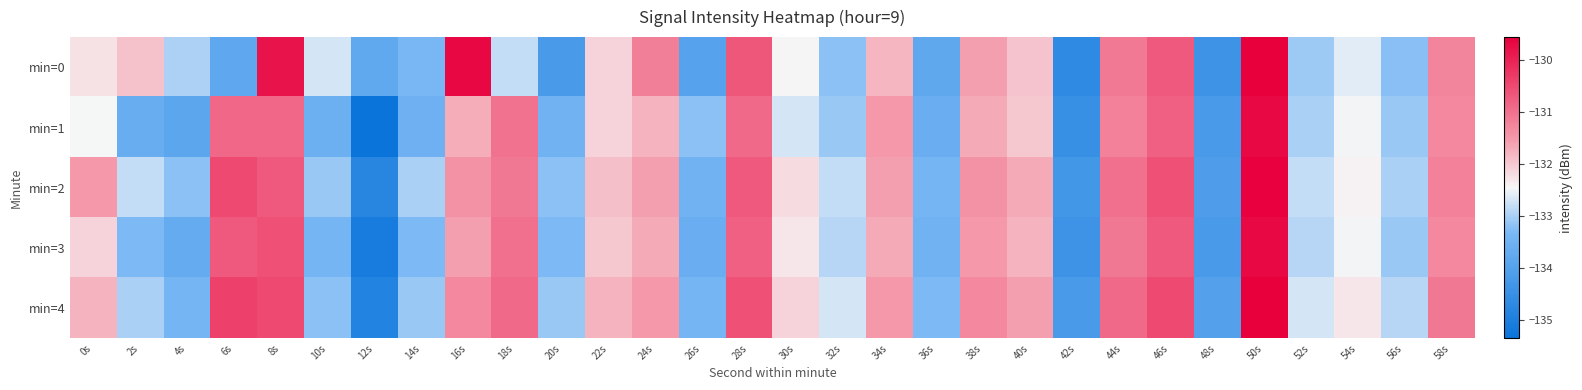

What is the spread (max minus min) of values at 58s?

0.2